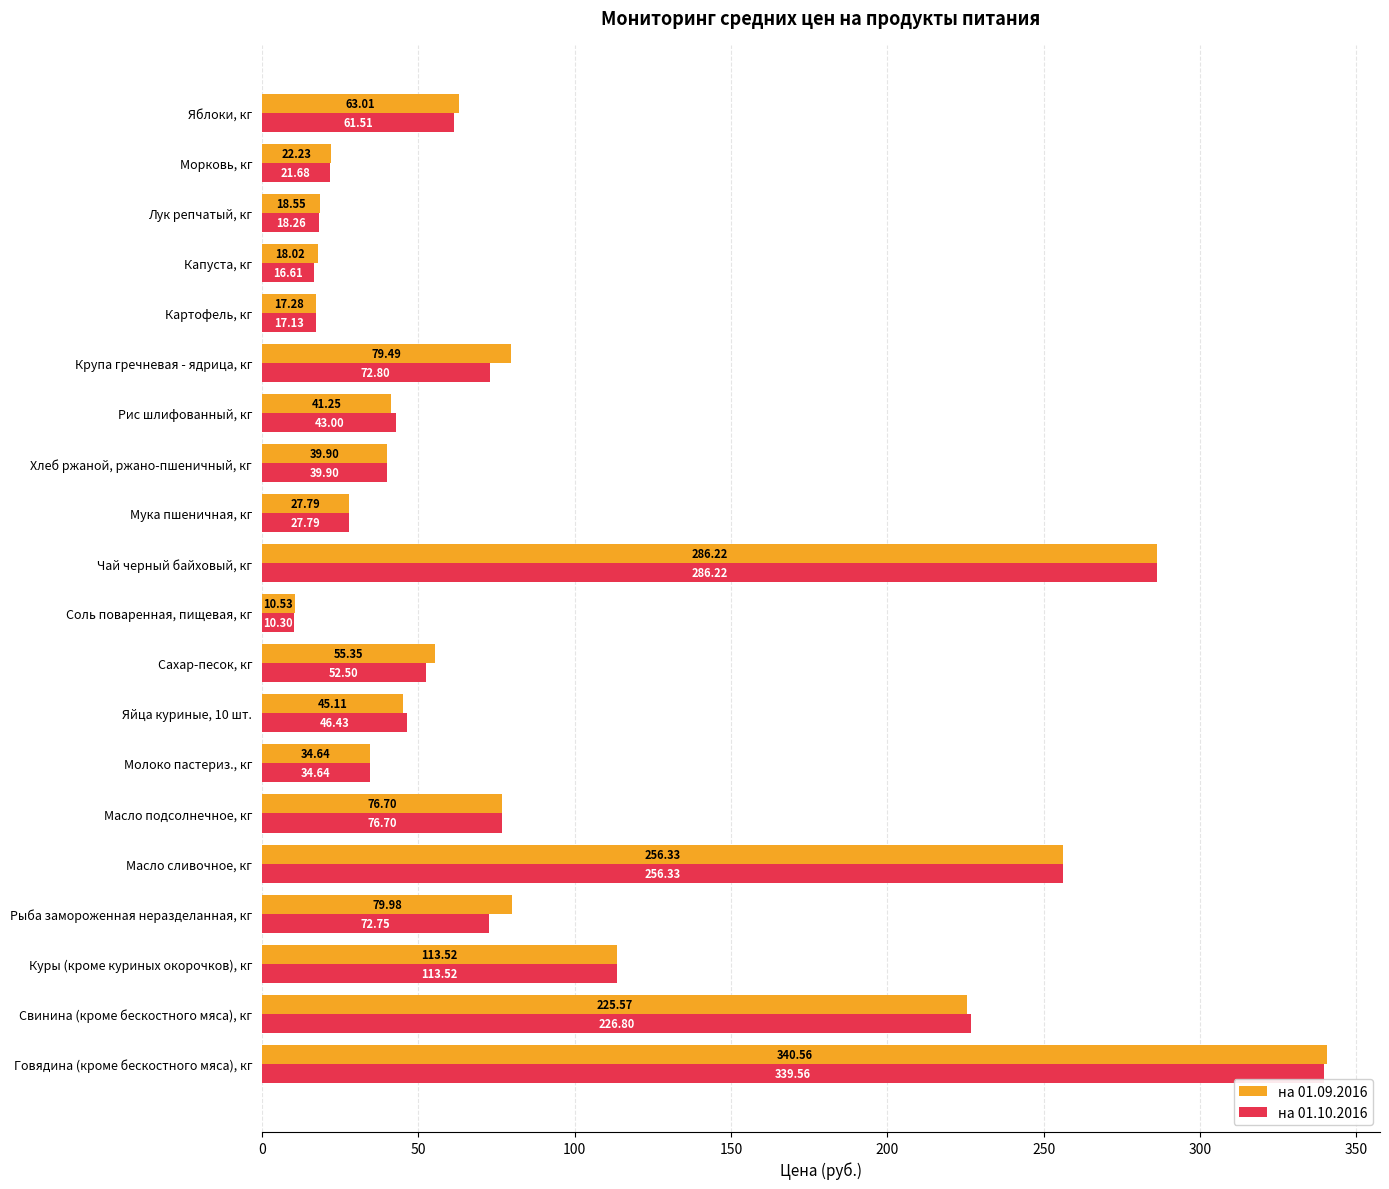

List the labels in order of на 01.10.2016 value, largest first.

Говядина (кроме бескостного мяса), кг, Чай черный байховый, кг, Масло сливочное, кг, Свинина (кроме бескостного мяса), кг, Куры (кроме куриных окорочков), кг, Масло подсолнечное, кг, Крупа гречневая - ядрица, кг, Рыба замороженная неразделанная, кг, Яблоки, кг, Сахар-песок, кг, Яйца куриные, 10 шт., Рис шлифованный, кг, Хлеб ржаной, ржано-пшеничный, кг, Молоко пастериз., кг, Мука пшеничная, кг, Морковь, кг, Лук репчатый, кг, Картофель, кг, Капуста, кг, Соль поваренная, пищевая, кг